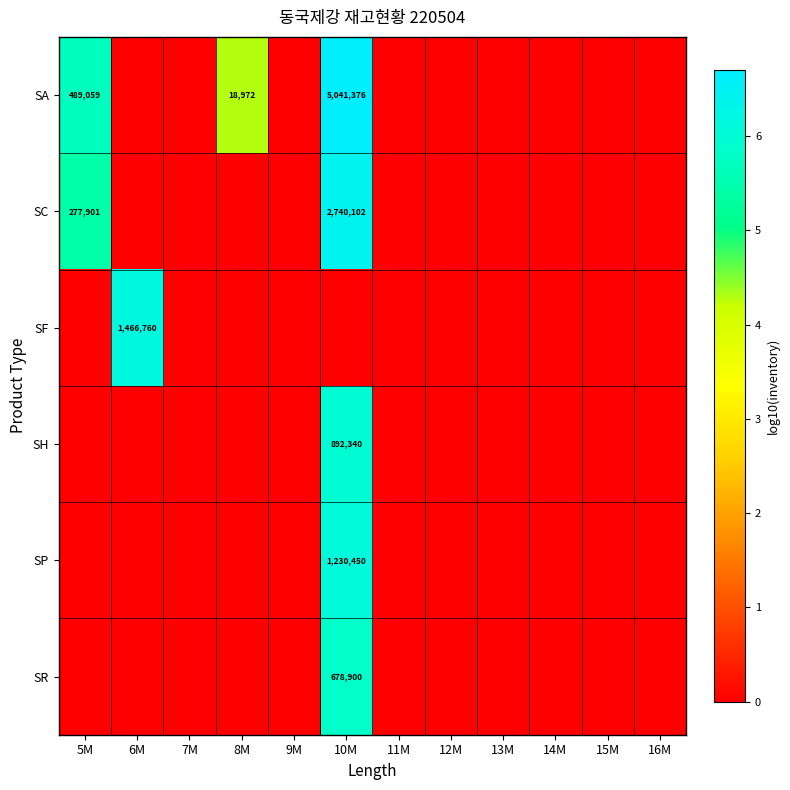

Is it true that SP equals 2082711 at 10M?

False